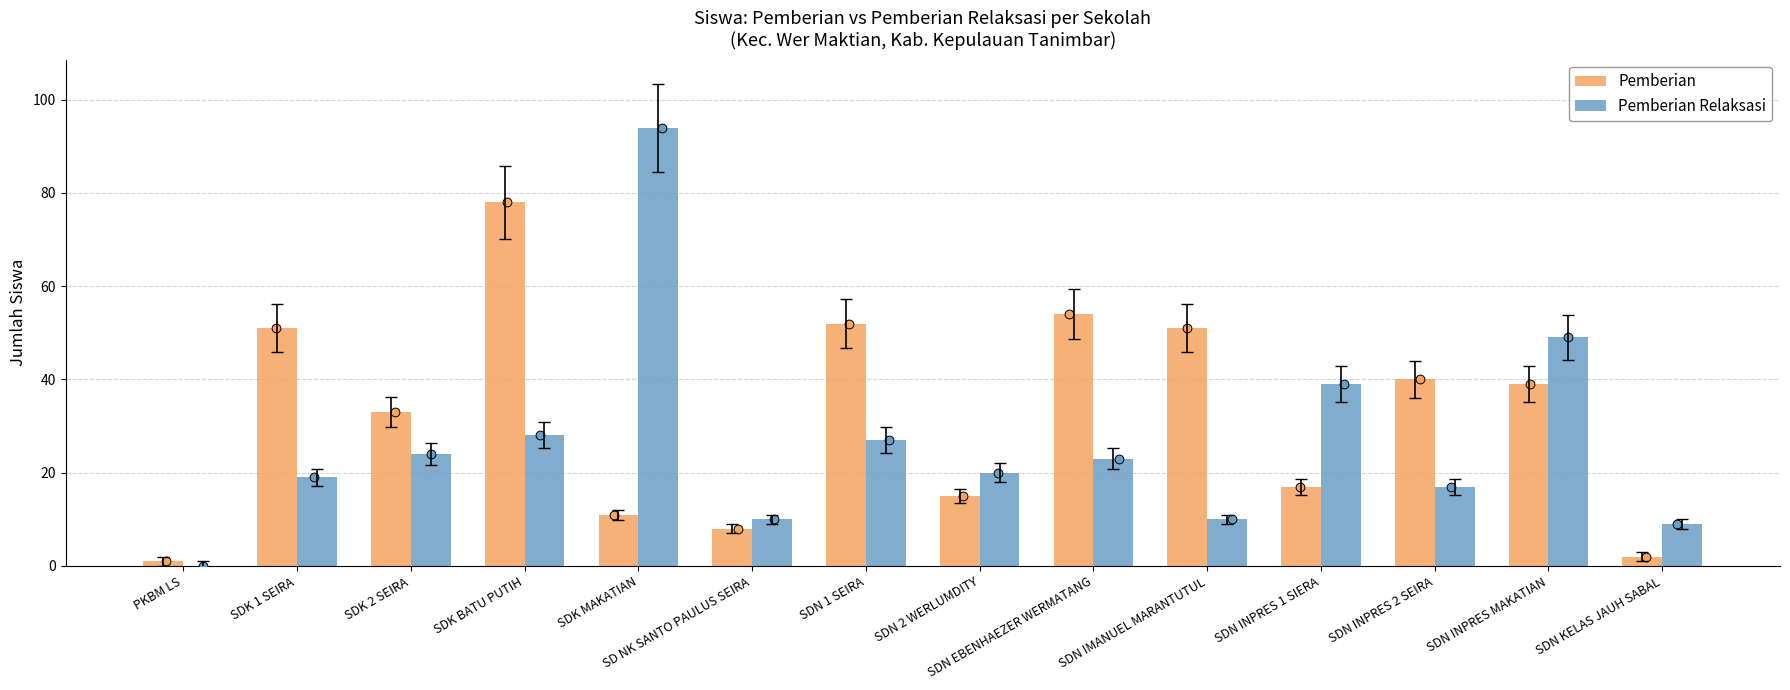

At which category is the sum across all series the highest?

SDK BATU PUTIH